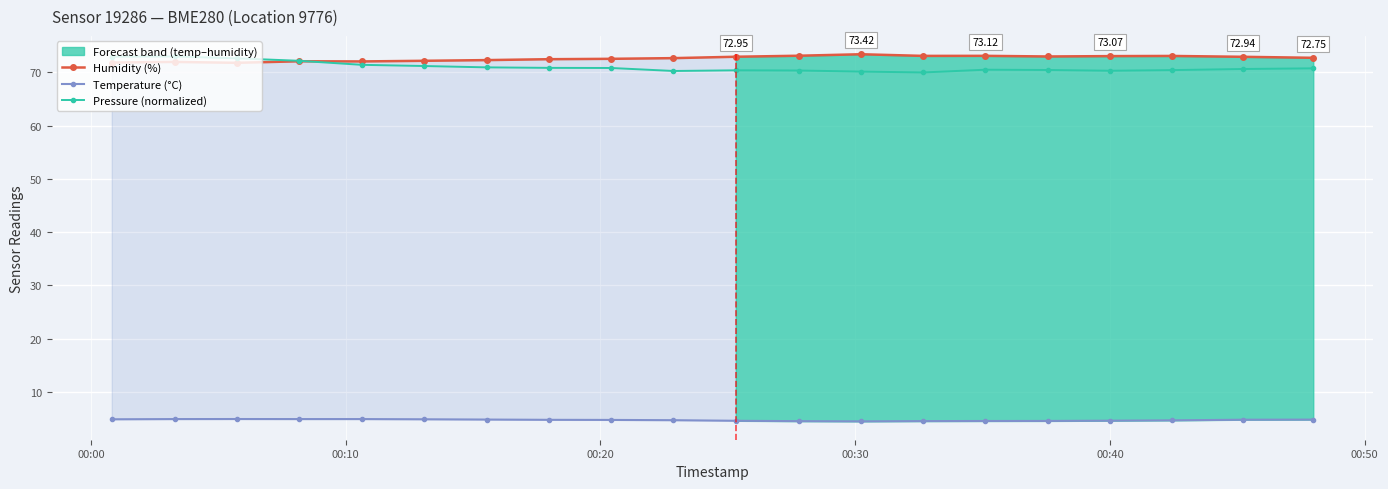

What is the maximum value for Temperature (°C)?

4.9